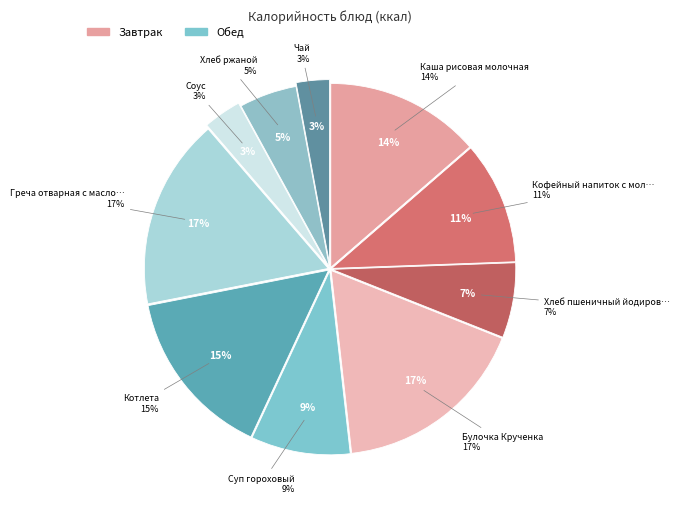

How many slices are in this pie chart?

10